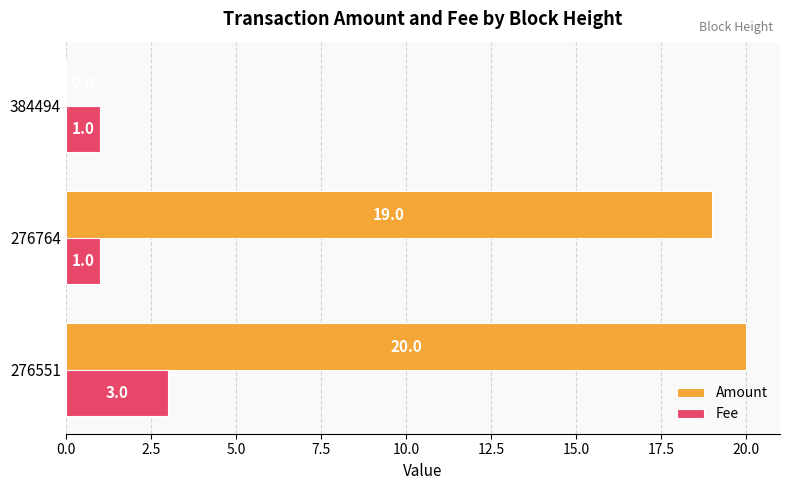

At which label does Amount reach its peak?

276551